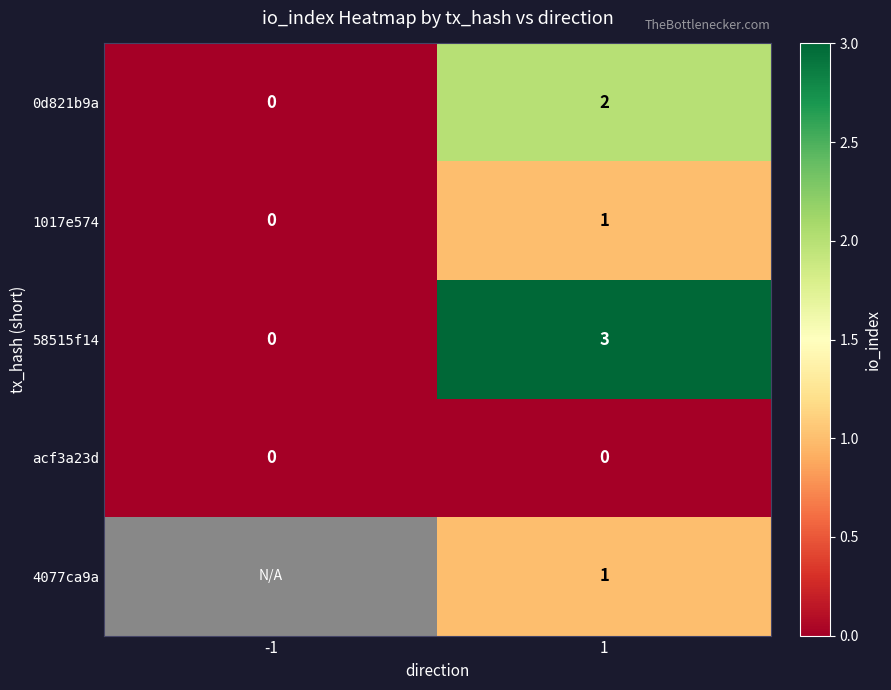

List the labels in order of 0d821b9a value, largest first.

1, -1